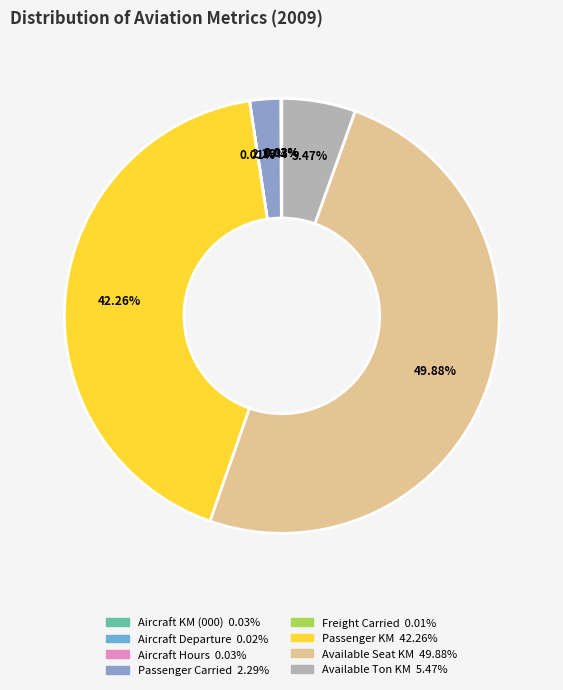

Count the number of slices in the pie.

8